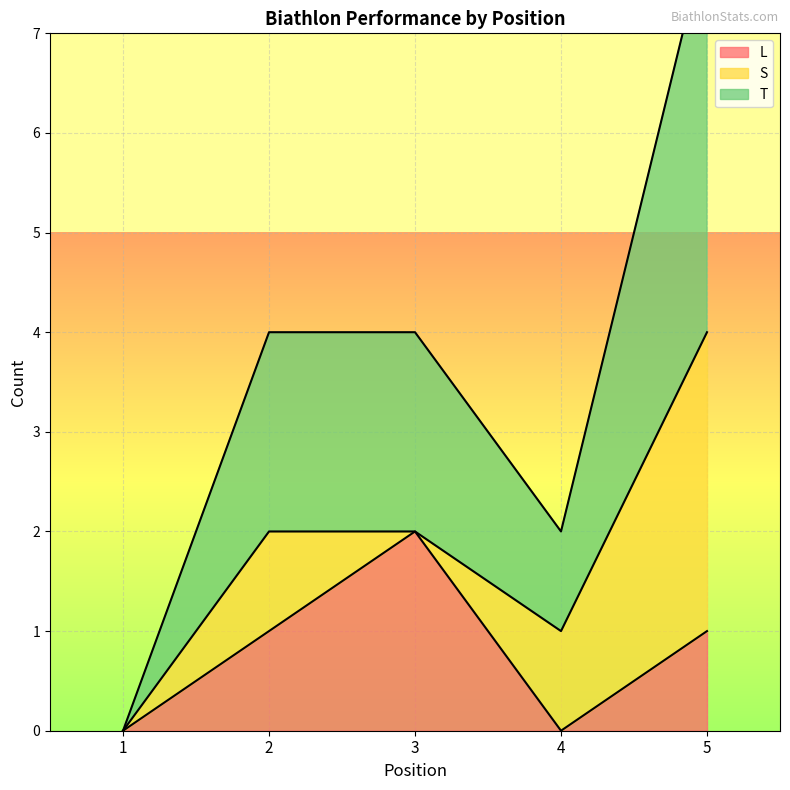

True or false: L has more than 2 interior local peaks.

False